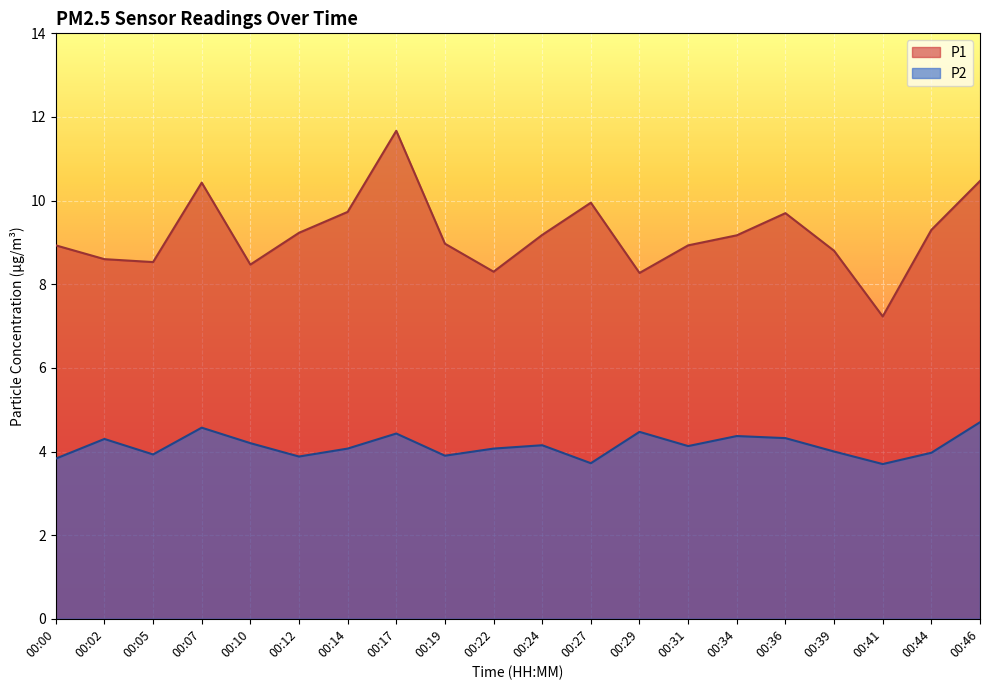

True or false: P1 and P2 cross at least once.

False